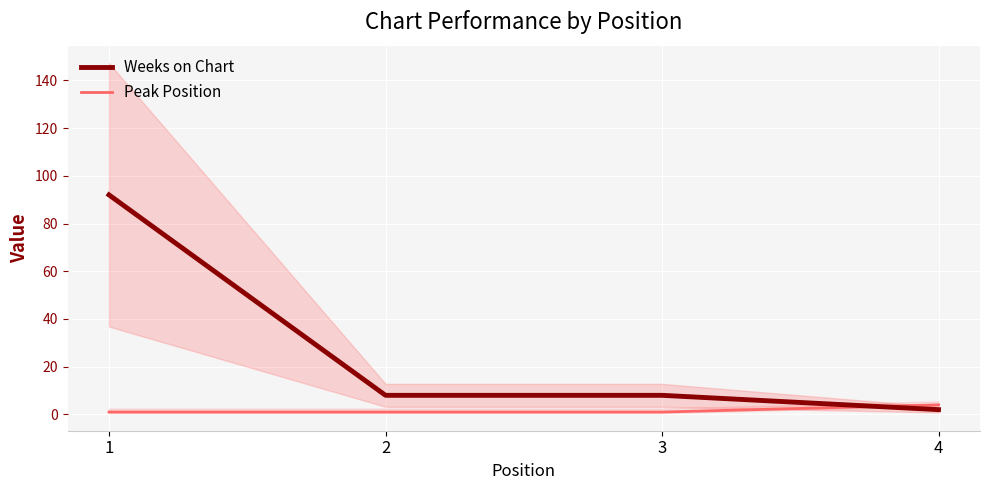

Which has a higher value, 3 or 4?

3